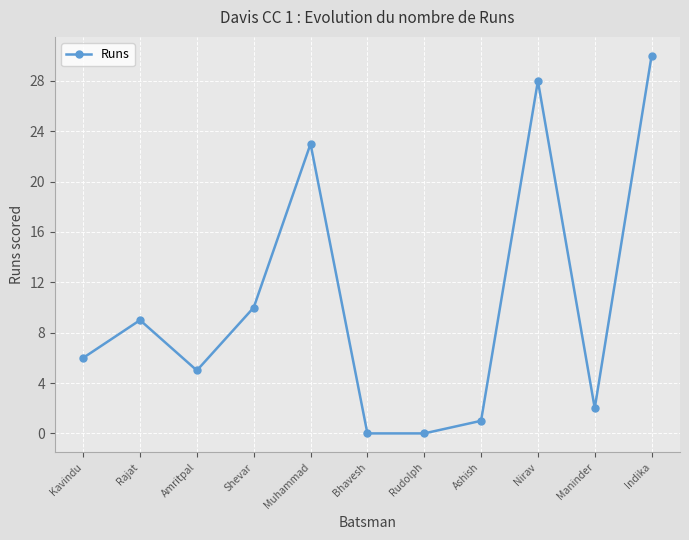

Does the chart display data point markers on the line(s)?

Yes